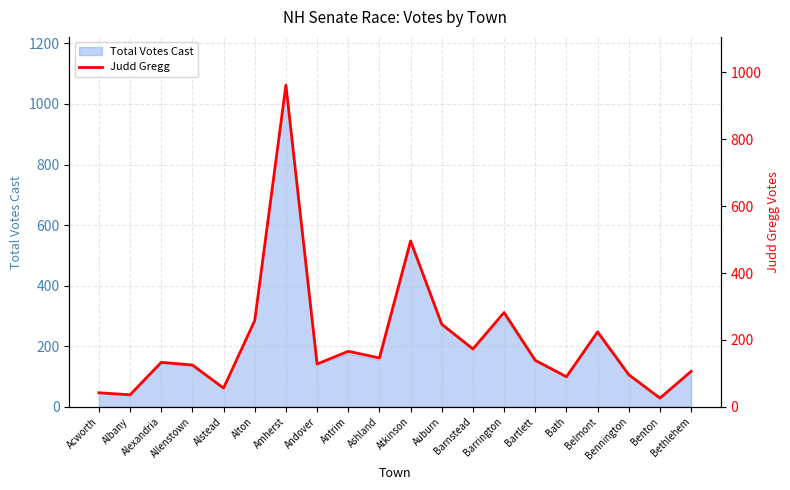

The value at Antrim is 255. True or false?

False